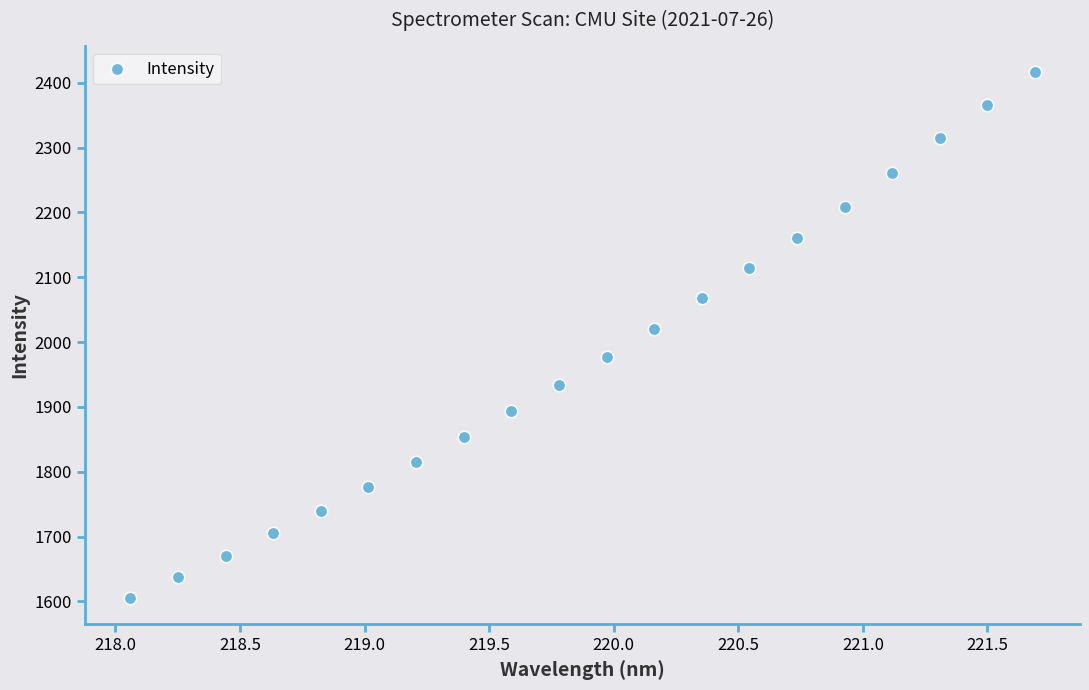

What Y value in the scatter plot is closest to 2010?

2020.8